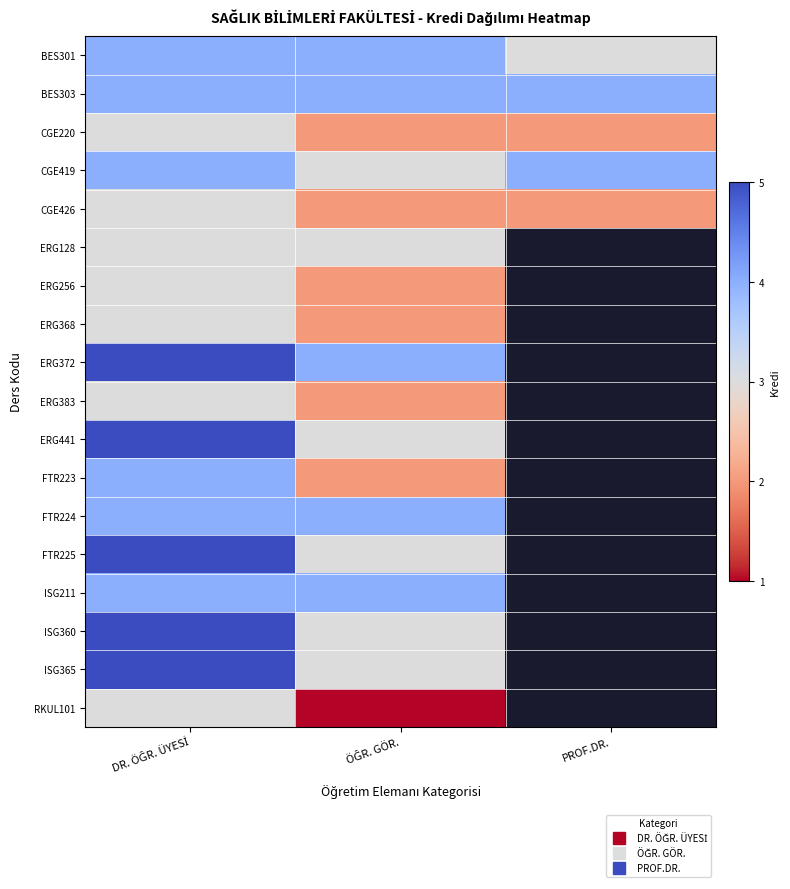

At which category is the sum across all series the highest?

DR. ÖĞR. ÜYESİ